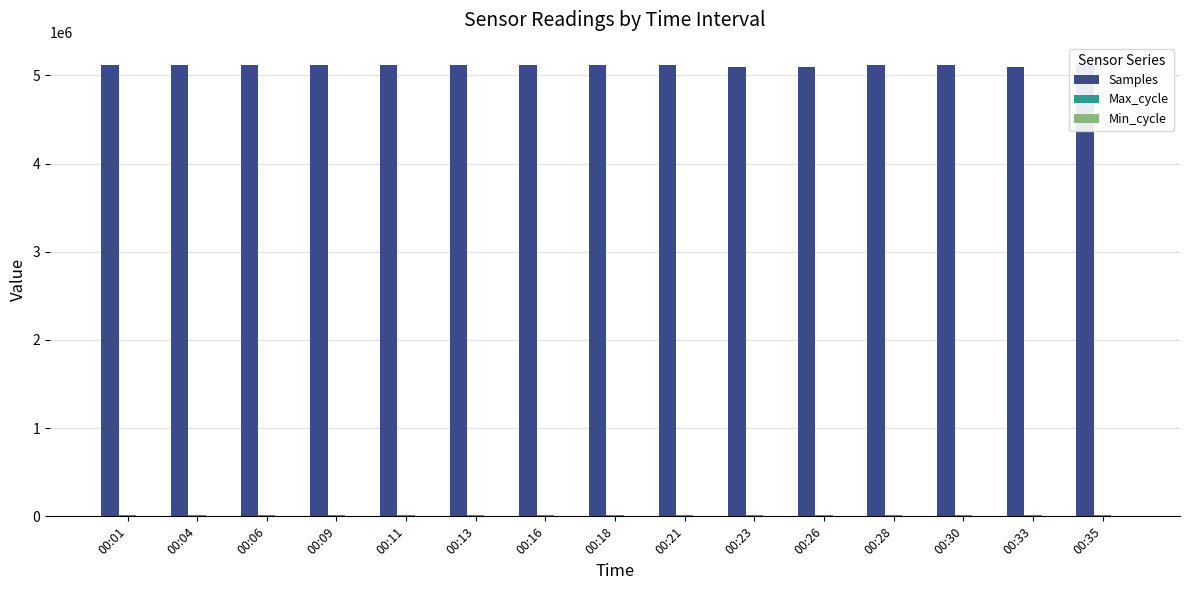

What is the greatest value displayed?

5116048